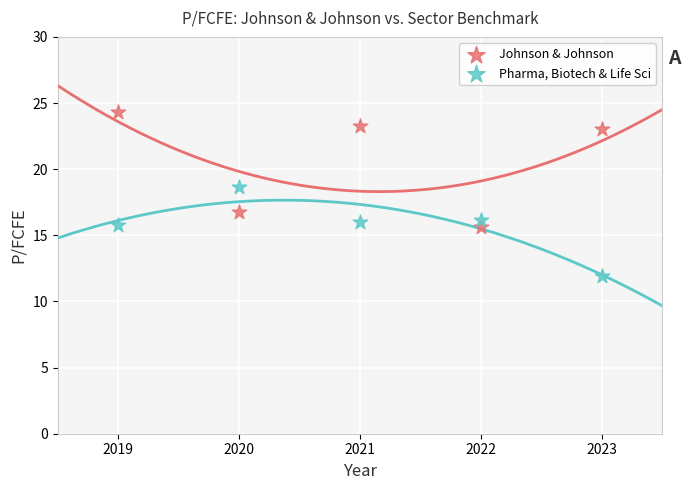

Across all data points, what is the average X value?

2021.0